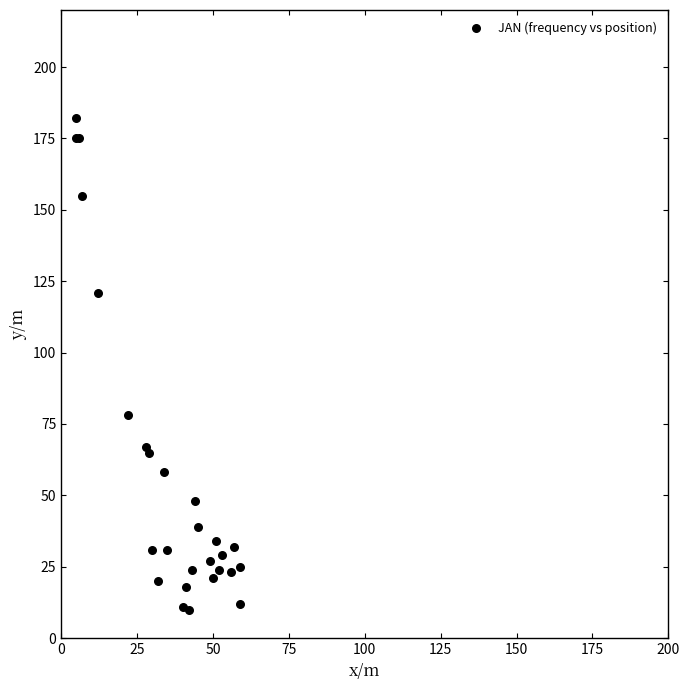

What Y value in the scatter plot is closest to 96?

78